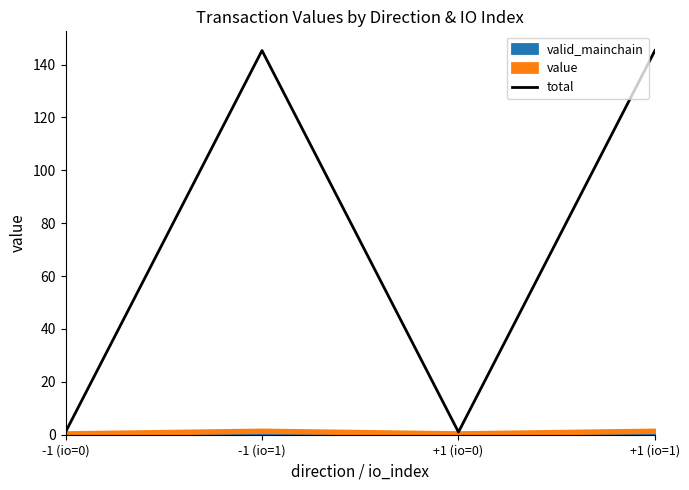

True or false: the data shows 145.3 at +1 (io=1).

True